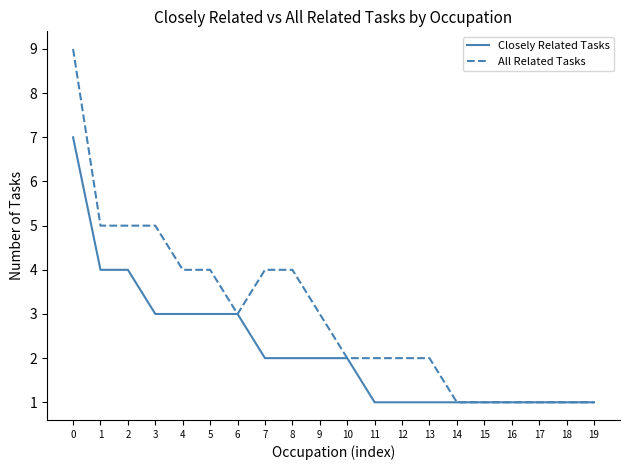

How many values in the All Related Tasks series are below 3?

10